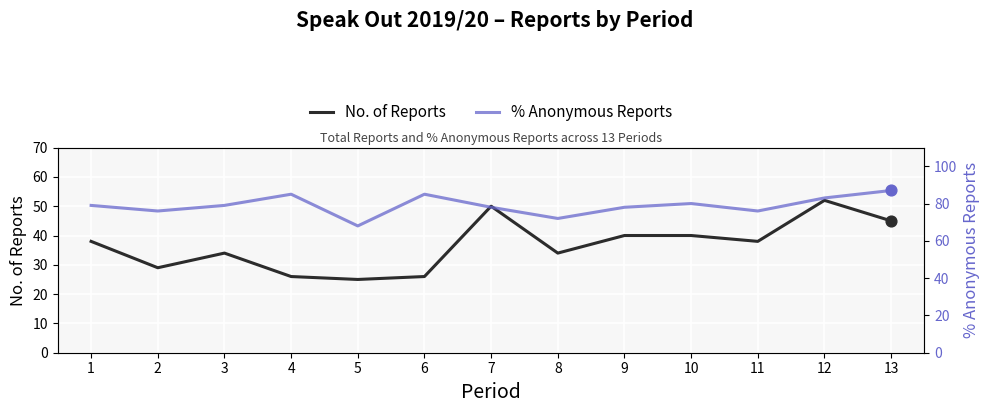

Which series has the largest Y range (max minus min)?

No. of Reports